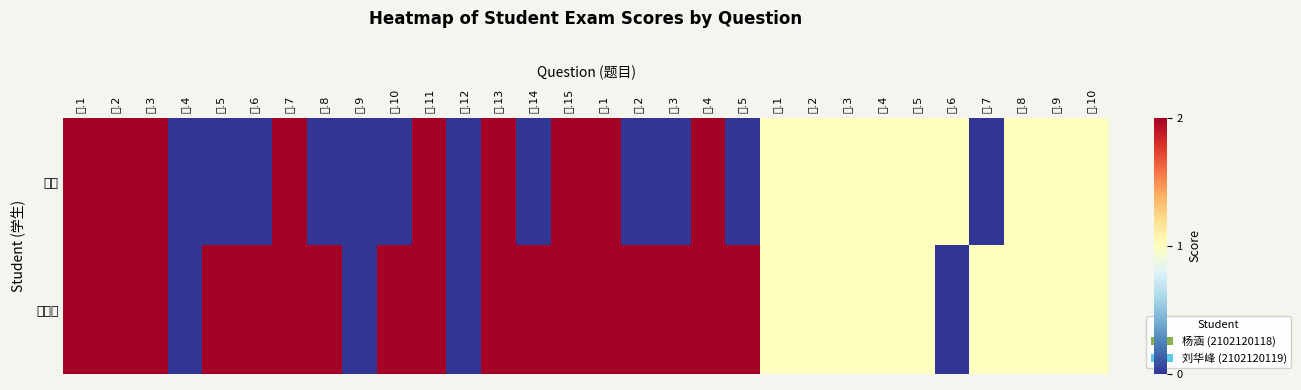

Reading left to right, list all the values displayed in this chart.

杨涵: 一.1=2	一.2=2	一.3=2	一.4=0	一.5=0	一.6=0	一.7=2	一.8=0	一.9=0	一.10=0	一.11=2	一.12=0	一.13=2	一.14=0	一.15=2	二.1=2	二.2=0	二.3=0	二.4=2	二.5=0	三.1=1	三.2=1	三.3=1	三.4=1	三.5=1	三.6=1	三.7=0	三.8=1	三.9=1	三.10=1
刘华峰: 一.1=2	一.2=2	一.3=2	一.4=0	一.5=2	一.6=2	一.7=2	一.8=2	一.9=0	一.10=2	一.11=2	一.12=0	一.13=2	一.14=2	一.15=2	二.1=2	二.2=2	二.3=2	二.4=2	二.5=2	三.1=1	三.2=1	三.3=1	三.4=1	三.5=1	三.6=0	三.7=1	三.8=1	三.9=1	三.10=1